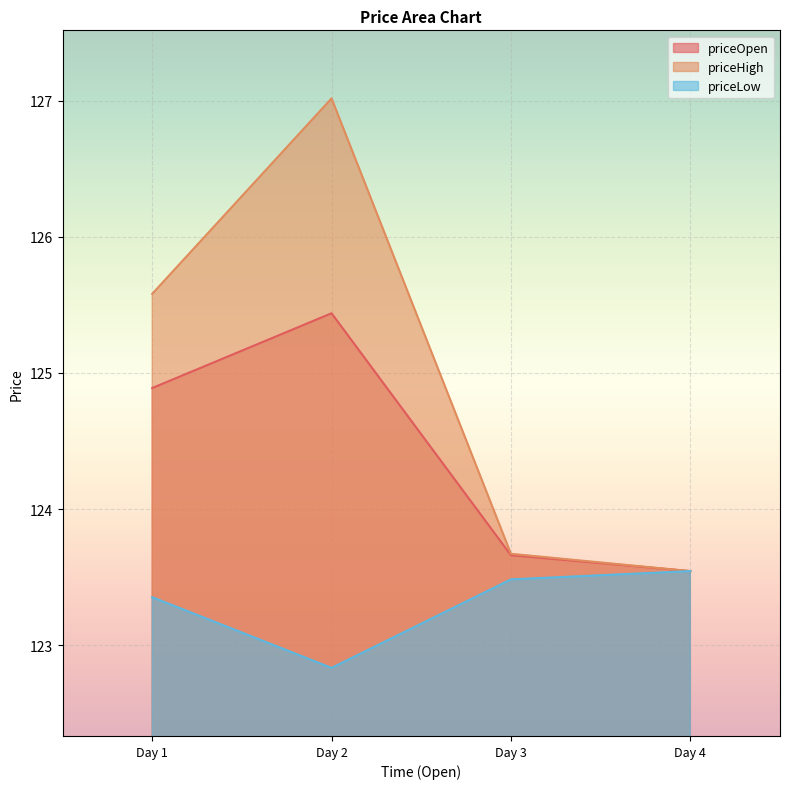

What is the average value of the priceLow series?

123.3